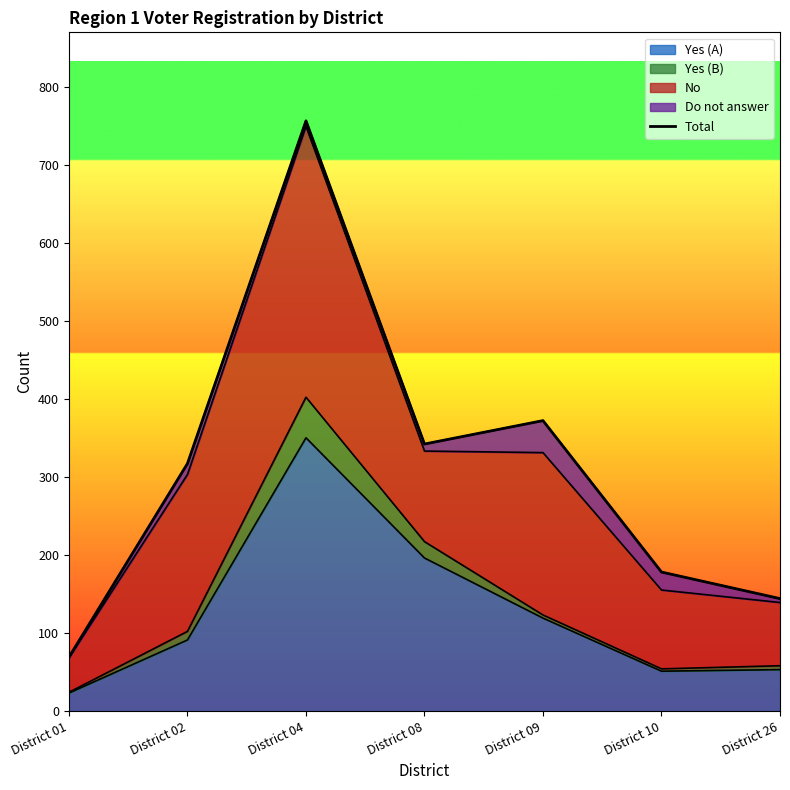

What is the value of the 7th point from the left?

144